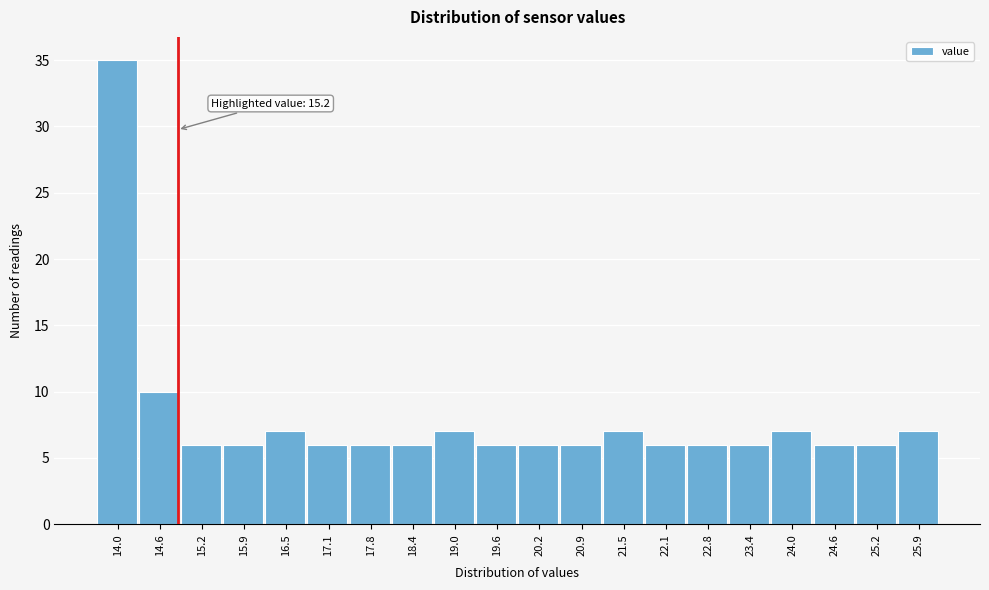

Reading left to right, what are all the values shown in this chart?

35	10	6	6	7	6	6	6	7	6	6	6	7	6	6	6	7	6	6	7